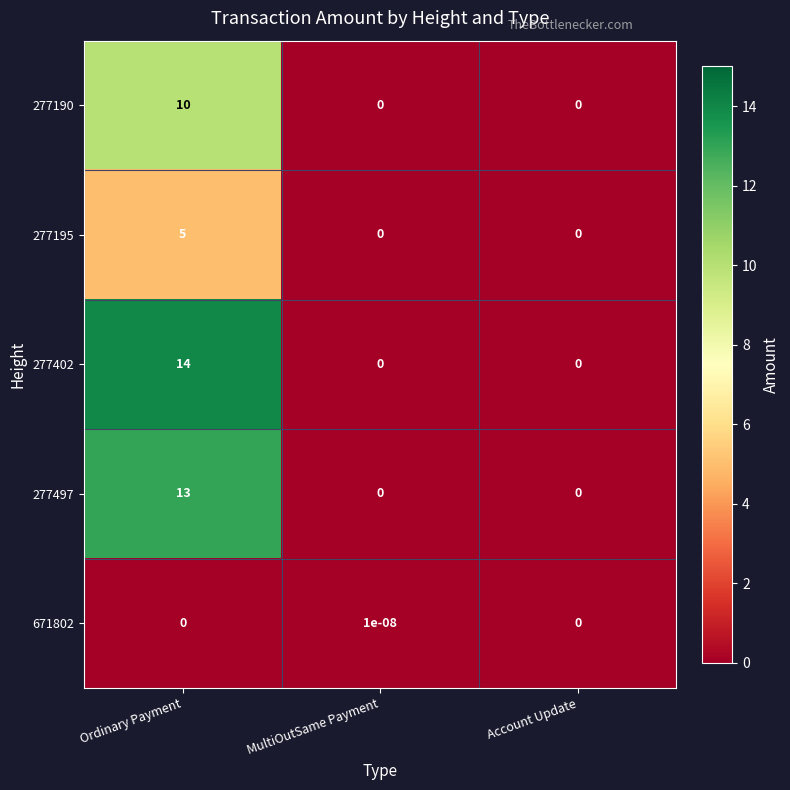

The 277195 series shows 0.0 at MultiOutSame Payment. True or false?

True